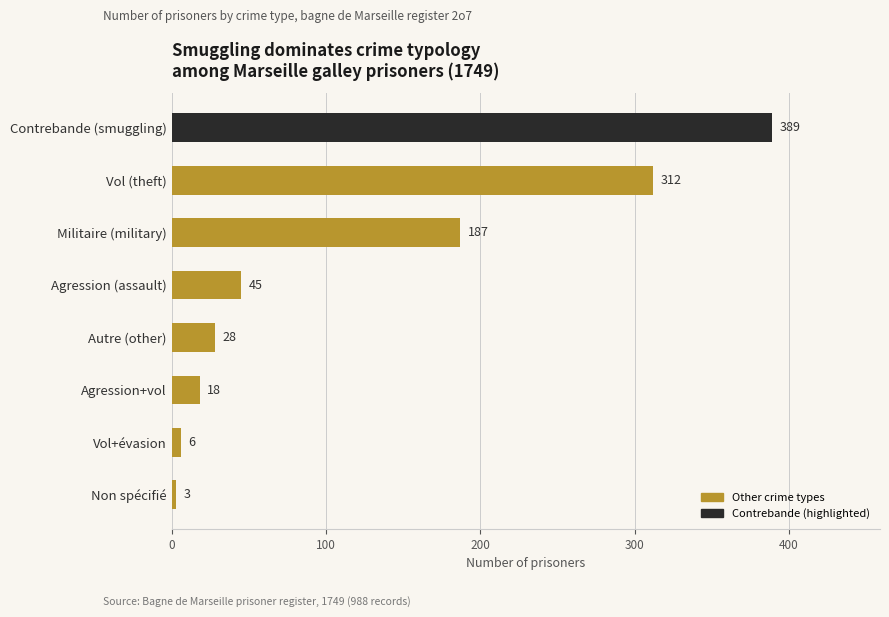

What is the greatest value displayed?

389